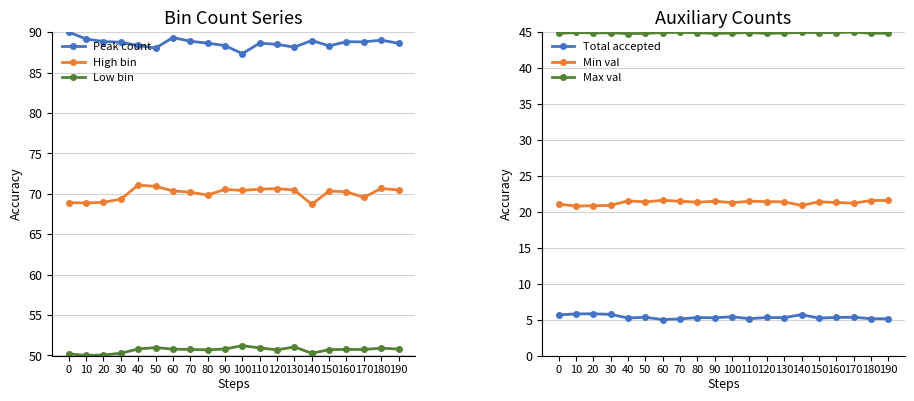

How many data points in Peak count are less than 88?

1